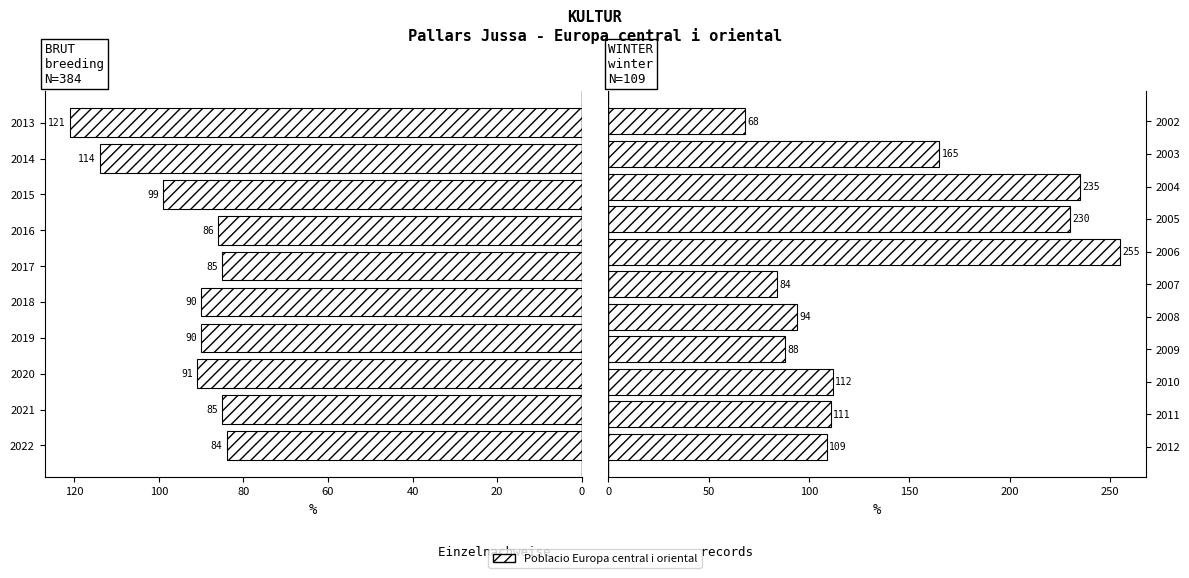

Is it true that the value at 2008 is 136?

False